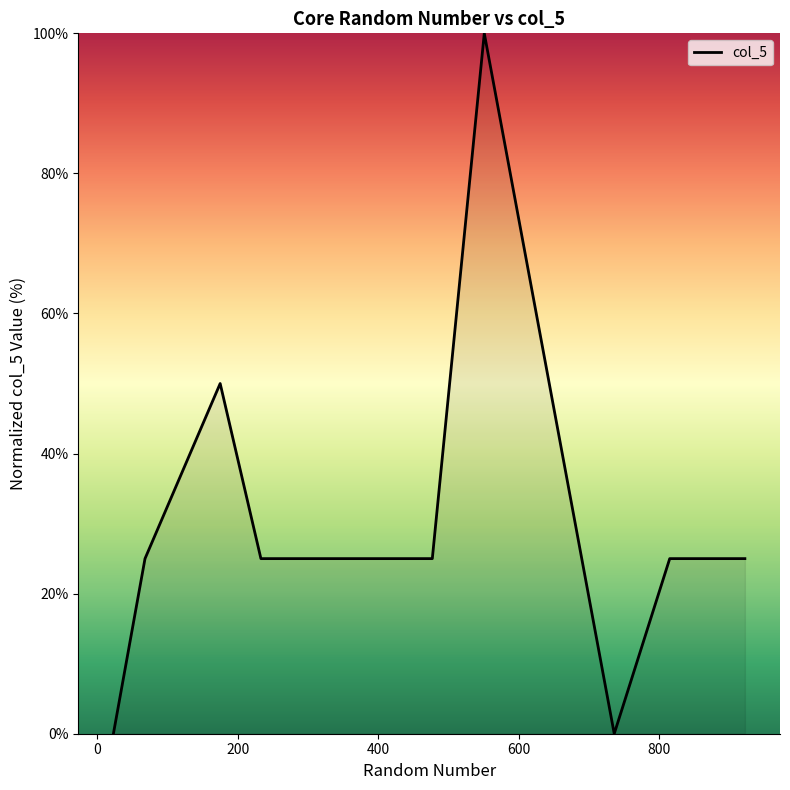

How many lines are shown in the chart?

1